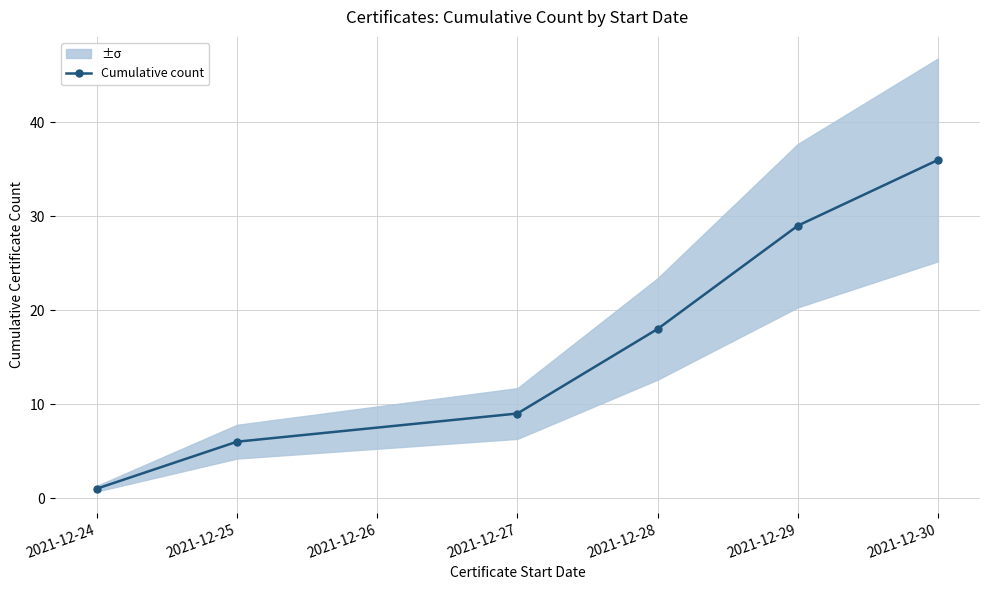

Rank the categories by Cumulative count value from lowest to highest.

2021-12-24, 2021-12-25, 2021-12-27, 2021-12-28, 2021-12-29, 2021-12-30